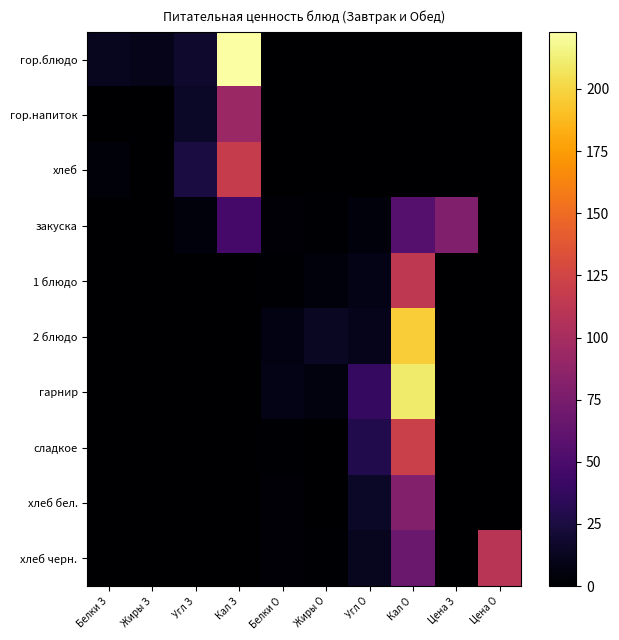

What is the total value across all series at Кал З?

481.0